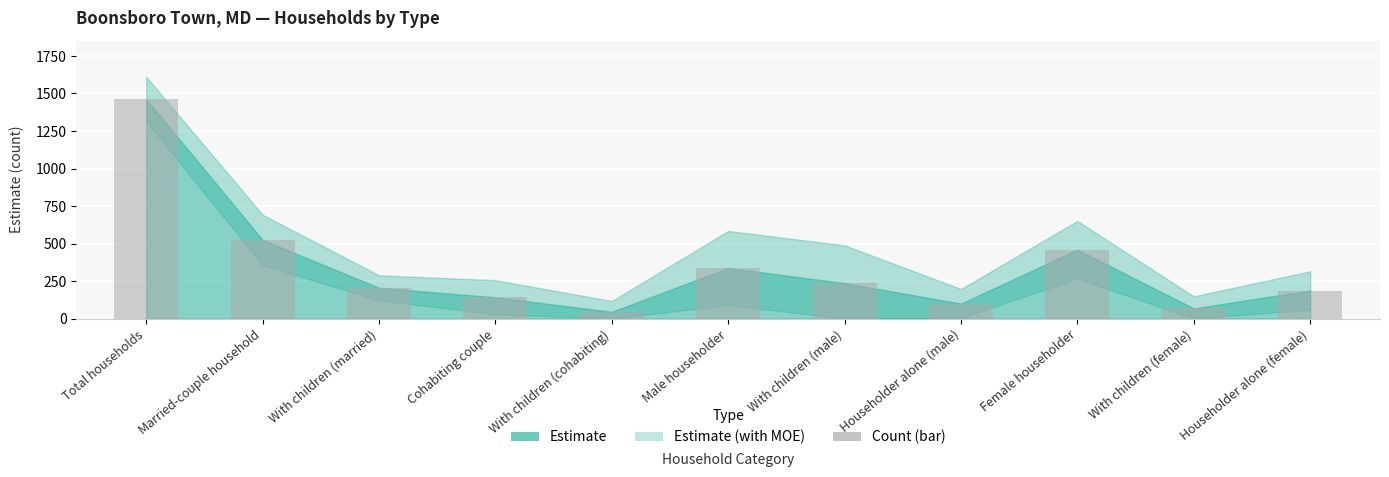

What is the approximate value at With children (male), to the nearest 100?

200